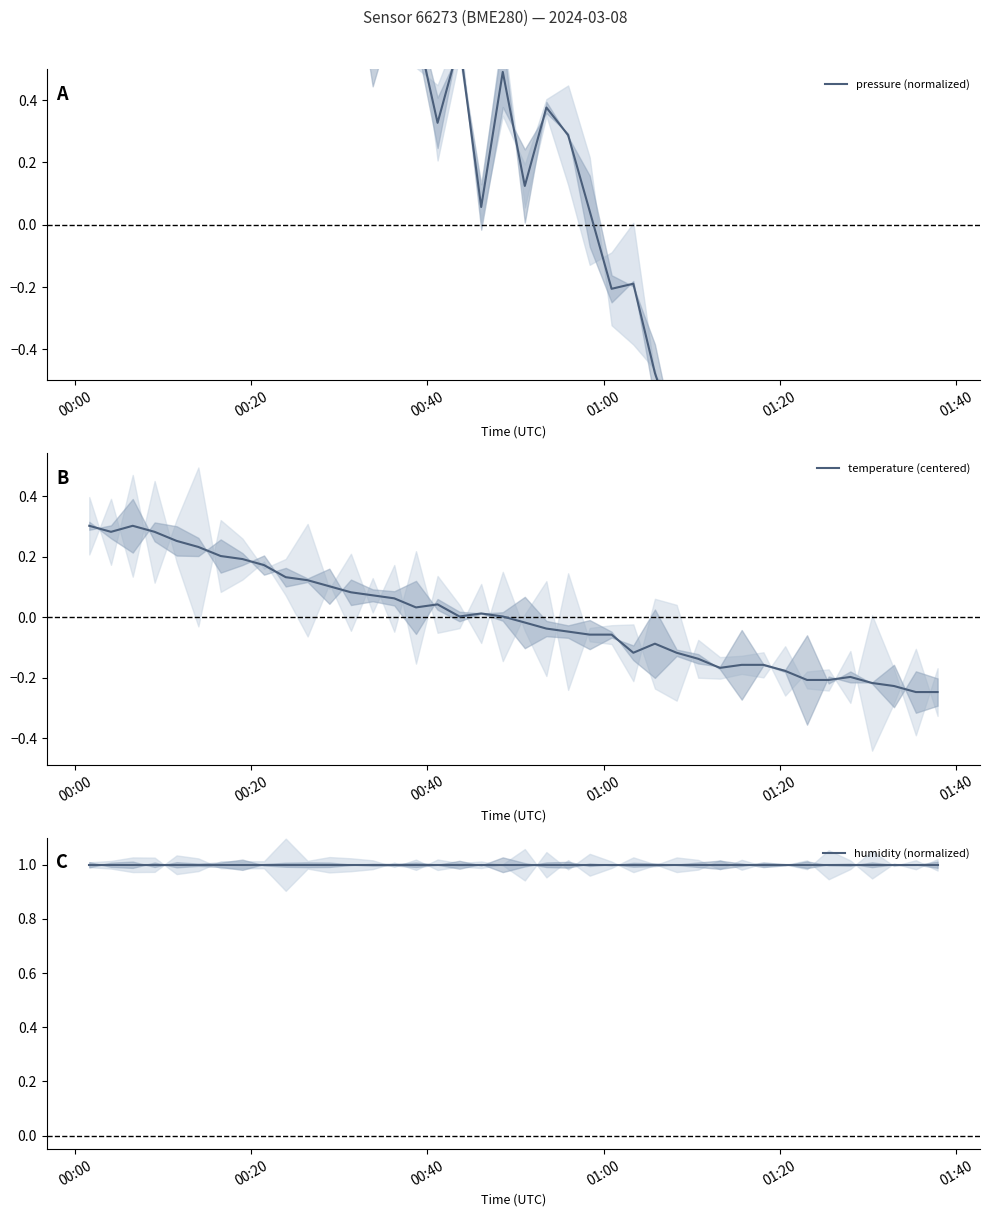

How many positive values does the temperature (centered) series have?

20